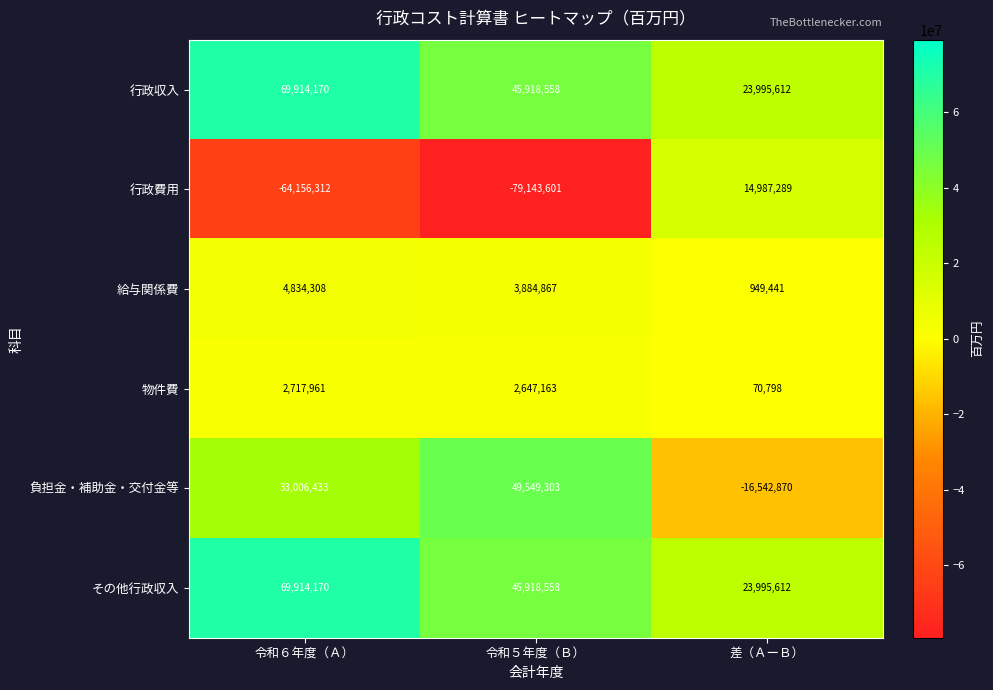

At how many categories does at least one series exceed 66632661?

1